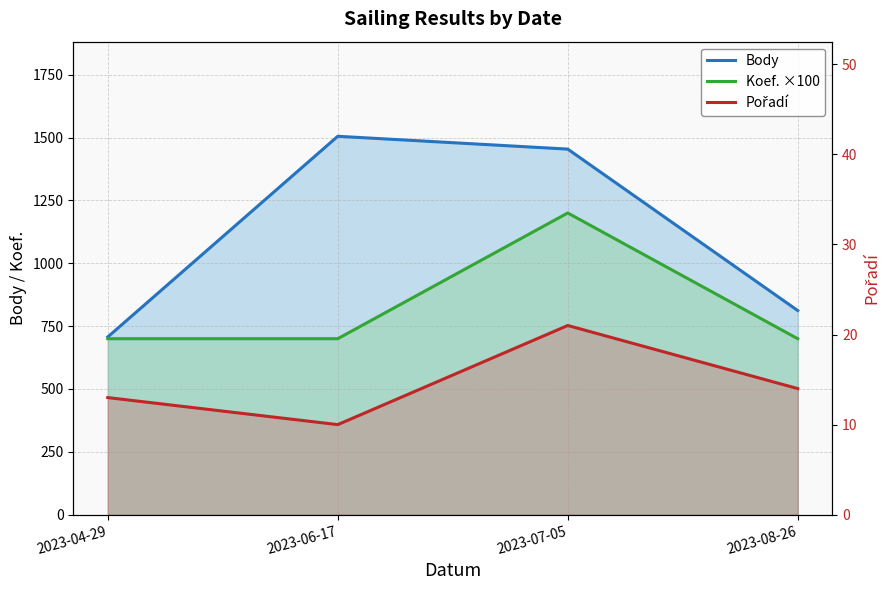

True or false: Pořadí and Body intersect in this chart.

False